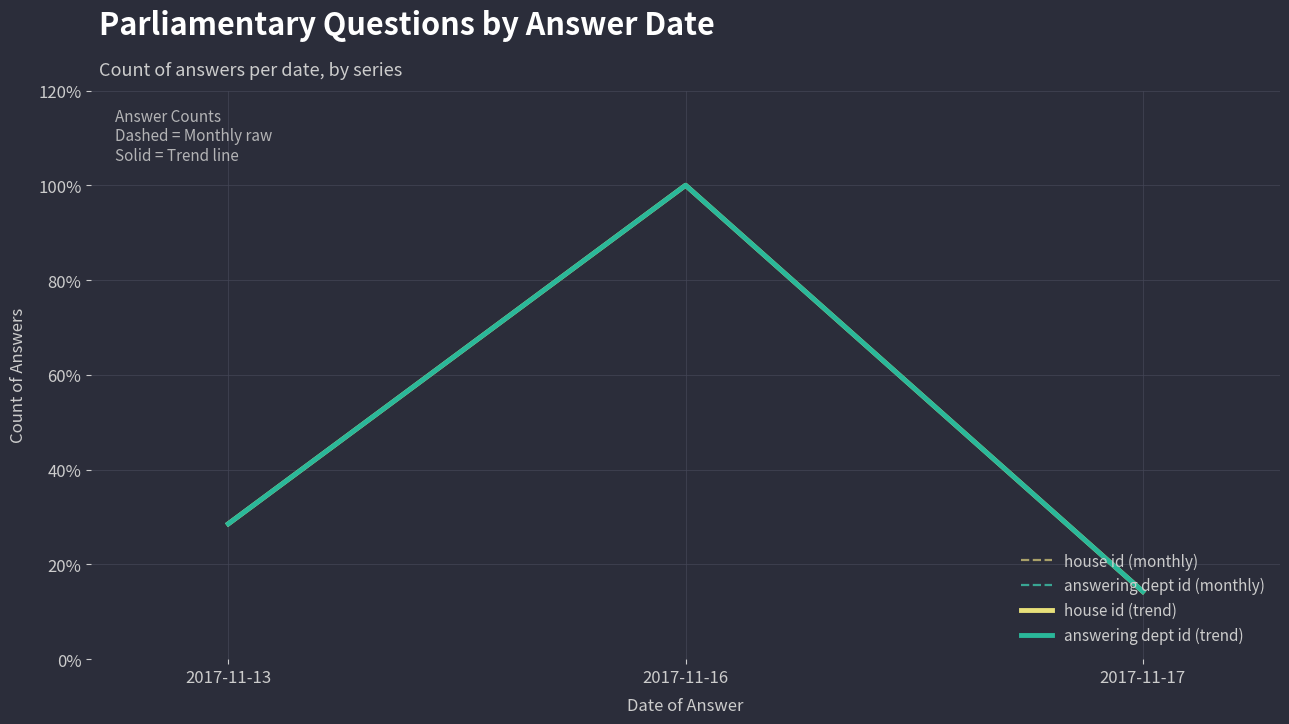

Is it true that house id (monthly) equals 22.7 at 2017-11-17?

False